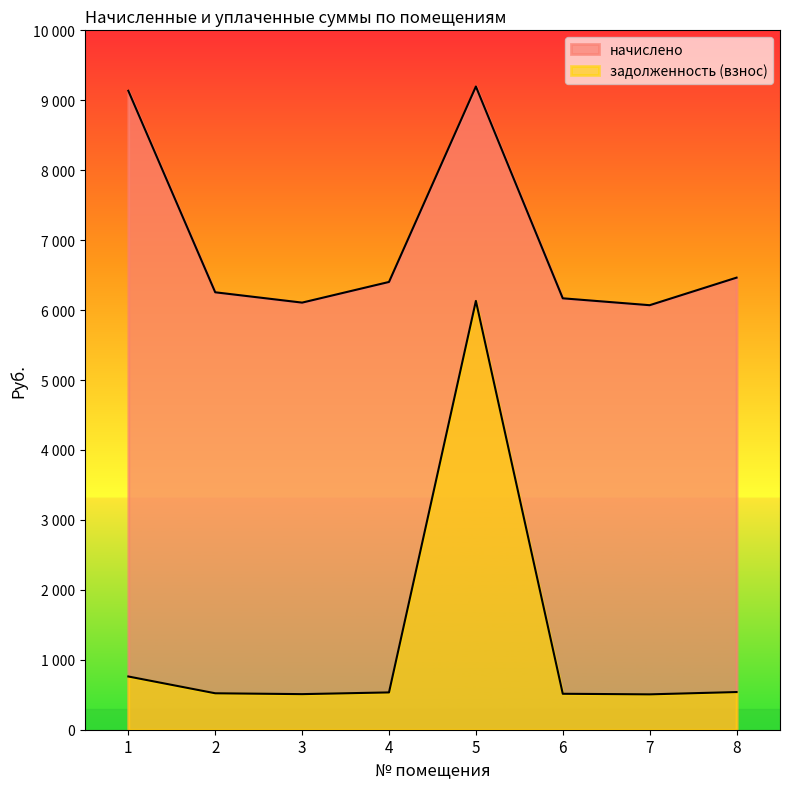

Which series has the largest range (max minus min)?

задолженность (взнос)